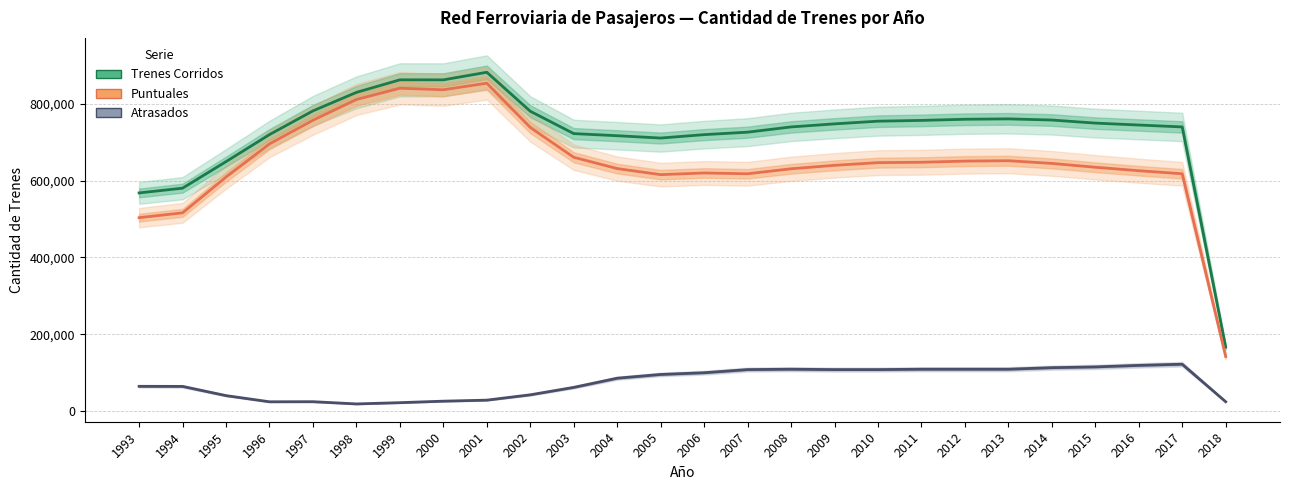

What is the sum of all Puntuales values?

16845868